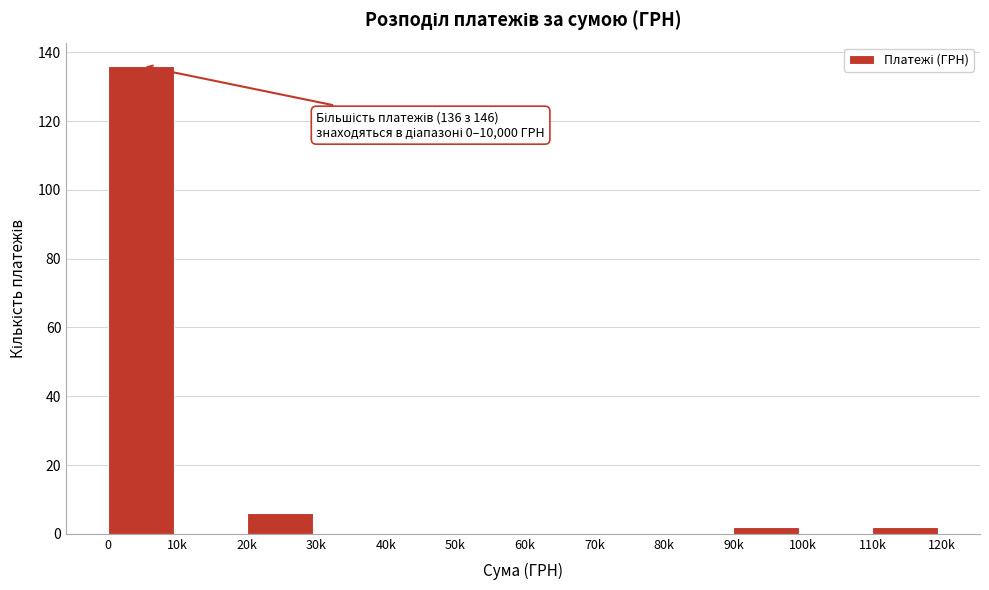

Reading left to right, transcribe all the data shown in this chart.

0=136	10k=0	20k=6	30k=0	40k=0	50k=0	60k=0	70k=0	80k=0	90k=2	100k=0	110k=2